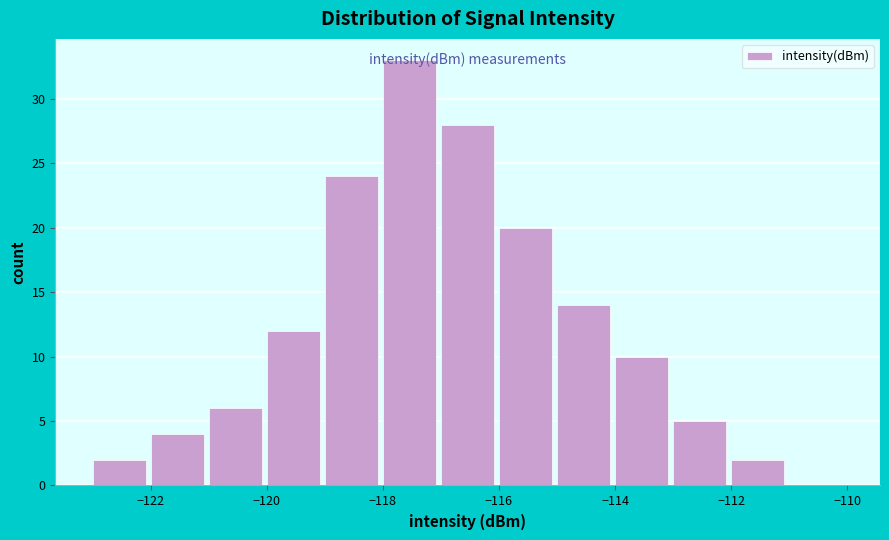

How tall is the bar that spans -114 to -113 on the x-axis? The values are not printed on the chart, so give them approximately, as read against the axis.

10